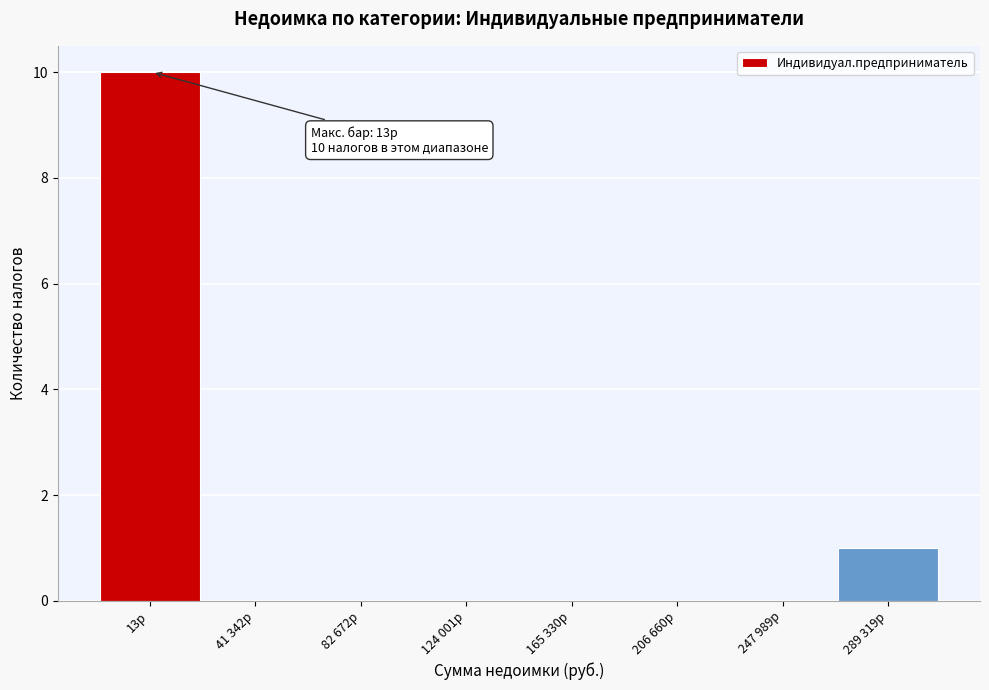

Reading right to left, what are all the values shown in this chart?

289 319р=1	247 989р=0	206 660р=0	165 330р=0	124 001р=0	82 672р=0	41 342р=0	13р=10